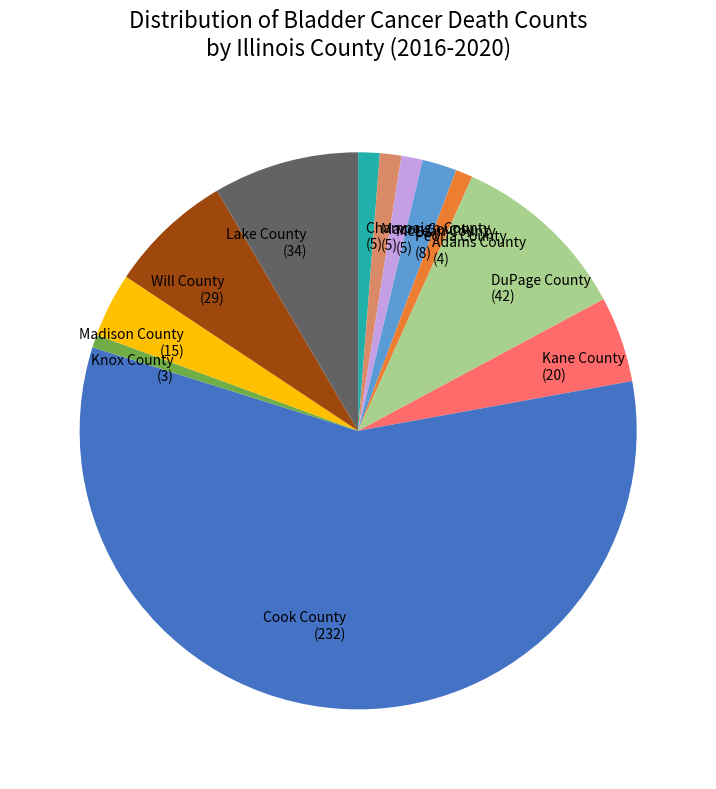

Does any single category account for the majority?

Yes